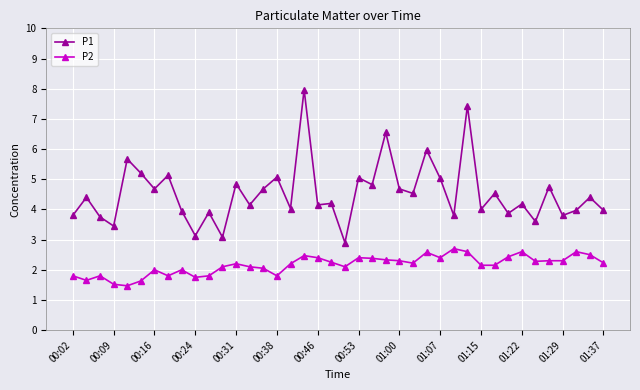

What is the maximum value for P2?

2.7